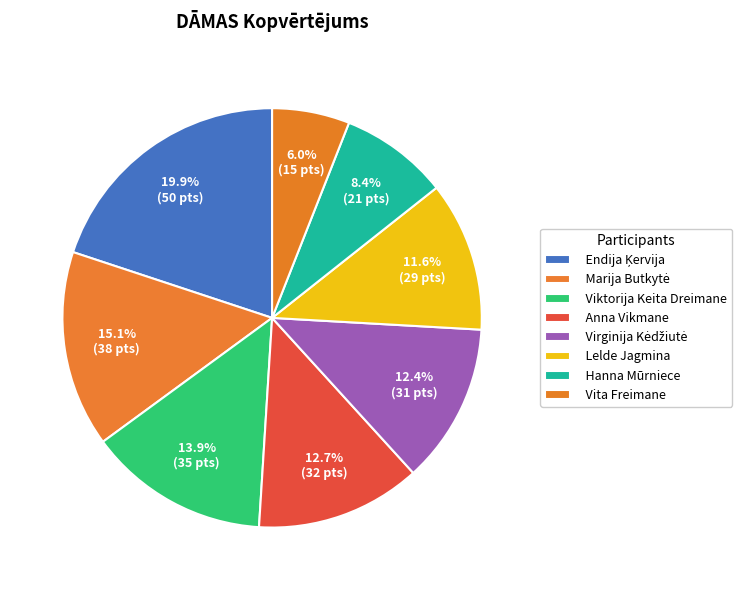

Does Lelde Jagmina account for over 50% of the chart?

No